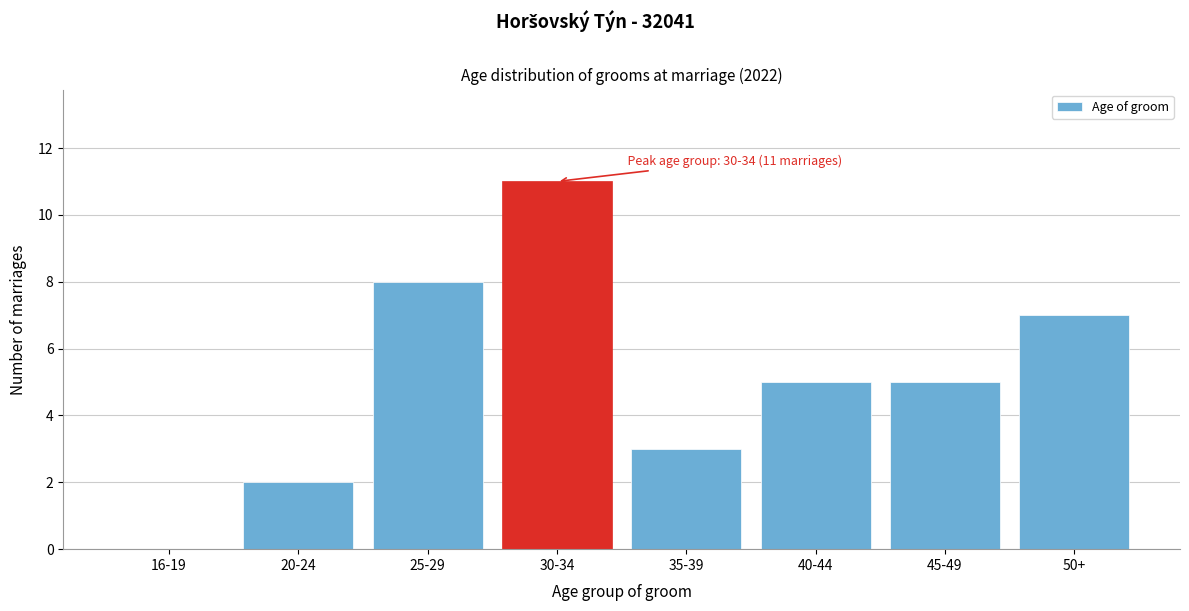

Reading left to right, list all the values displayed in this chart.

16-19=0	20-24=2	25-29=8	30-34=11	35-39=3	40-44=5	45-49=5	50+=7